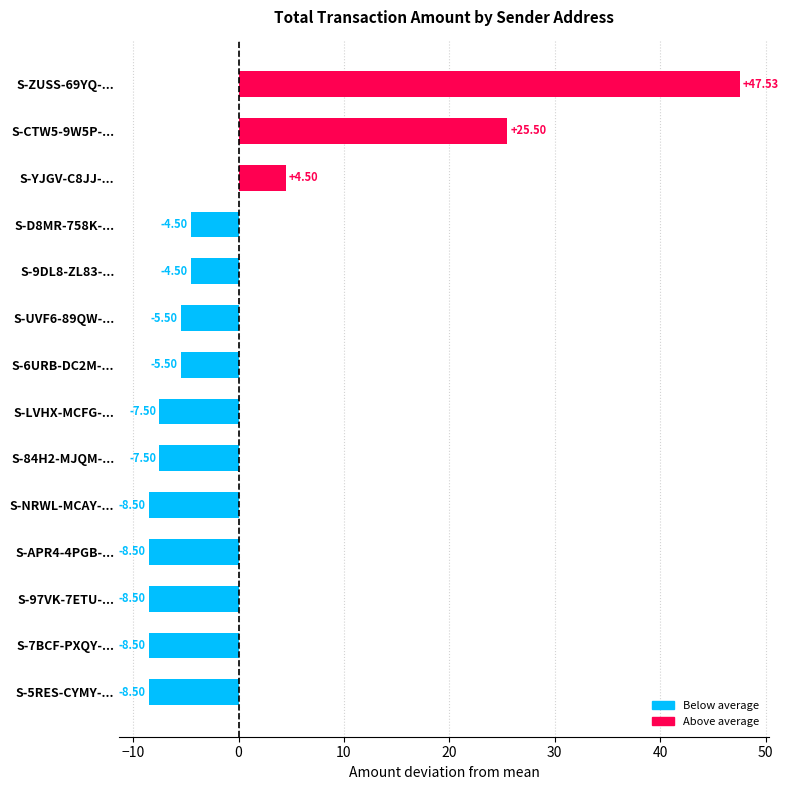

What is the difference between the second highest and second lowest values?

34.0